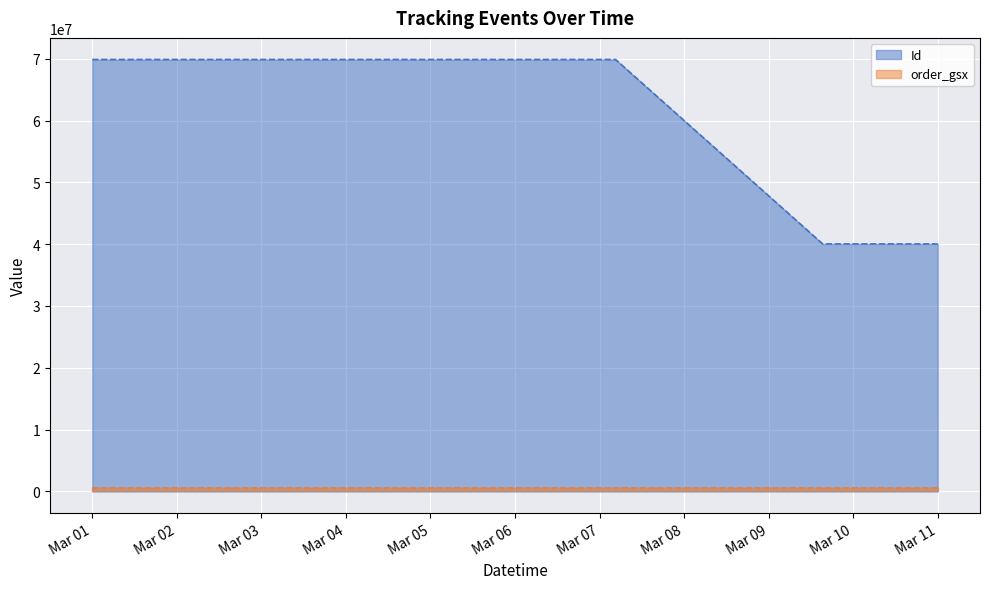

Which series has the largest total across all categories?

Id